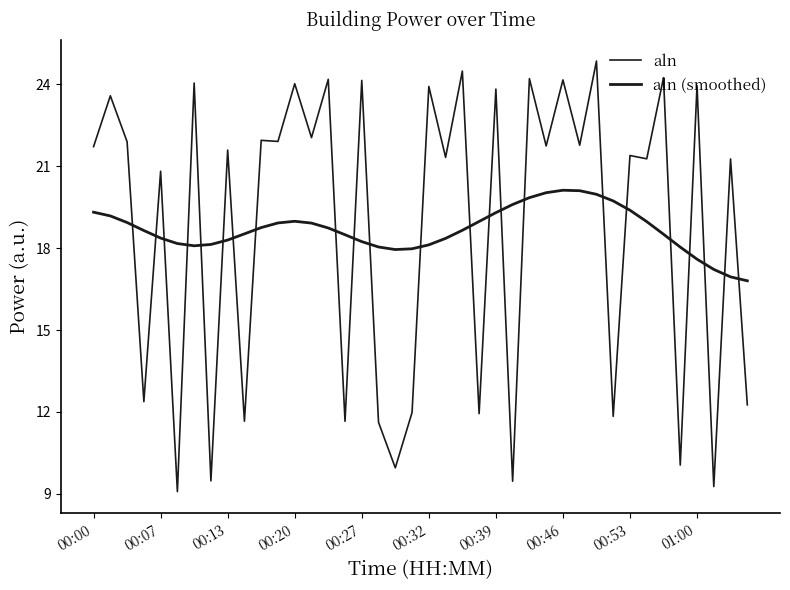

Reading right to left, transcribe all the data shown in this chart.

aln: 12.3	21.3	9.3	24.0	10.1	24.2	21.3	21.4	11.8	24.9	21.8	24.2	21.7	24.2	9.5	23.8	11.9	24.5	21.3	23.9	12.0	10.0	11.6	24.1	11.7	24.2	22.1	24.0	21.9	22.0	11.7	21.6	9.5	24.1	9.1	20.8	12.4	21.9	23.6	21.7
aln (smoothed): 16.8	16.9	17.2	17.6	18.0	18.5	19.0	19.4	19.7	20.0	20.1	20.1	20.0	19.9	19.6	19.3	19.0	18.7	18.4	18.1	18.0	17.9	18.0	18.2	18.5	18.7	18.9	19.0	18.9	18.8	18.5	18.3	18.1	18.1	18.2	18.4	18.6	18.9	19.2	19.3